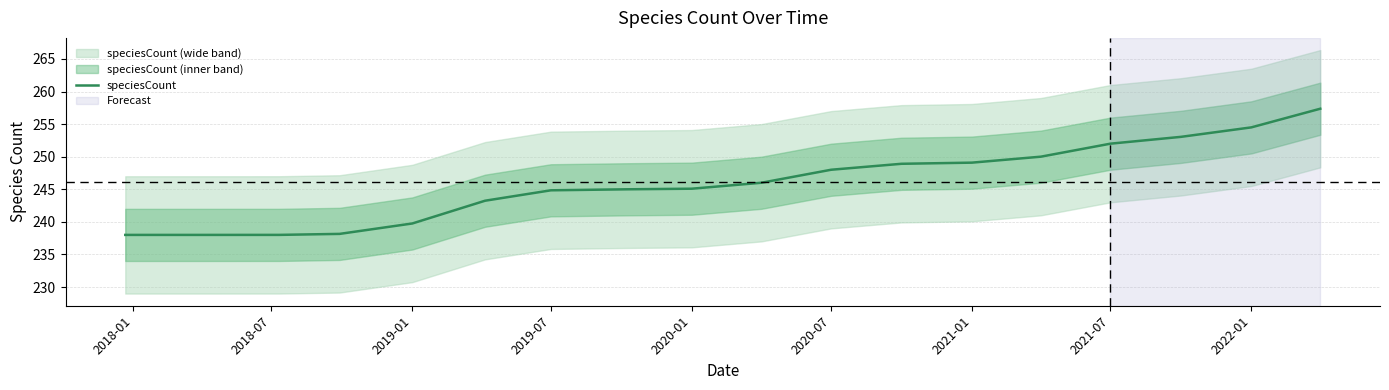

Is it true that speciesCount equals 328.7 at 2021-07?

False